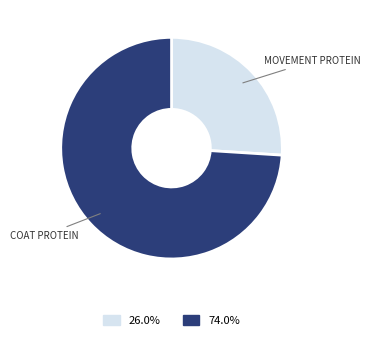

Is there a majority slice in this chart?

Yes